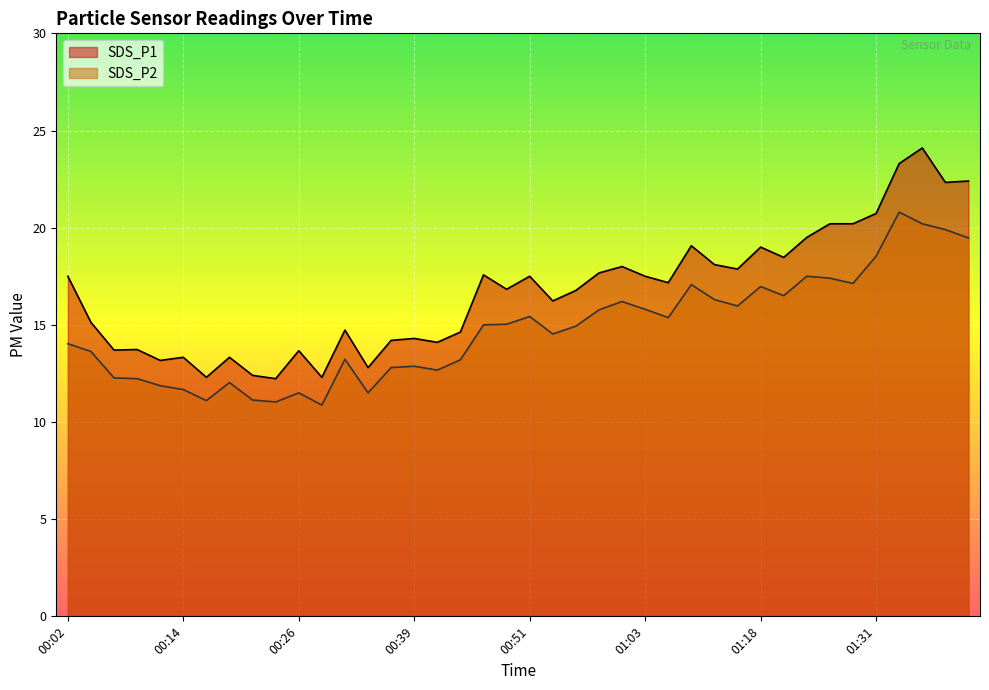

At which label does SDS_P2 first exceed 15?

00:49